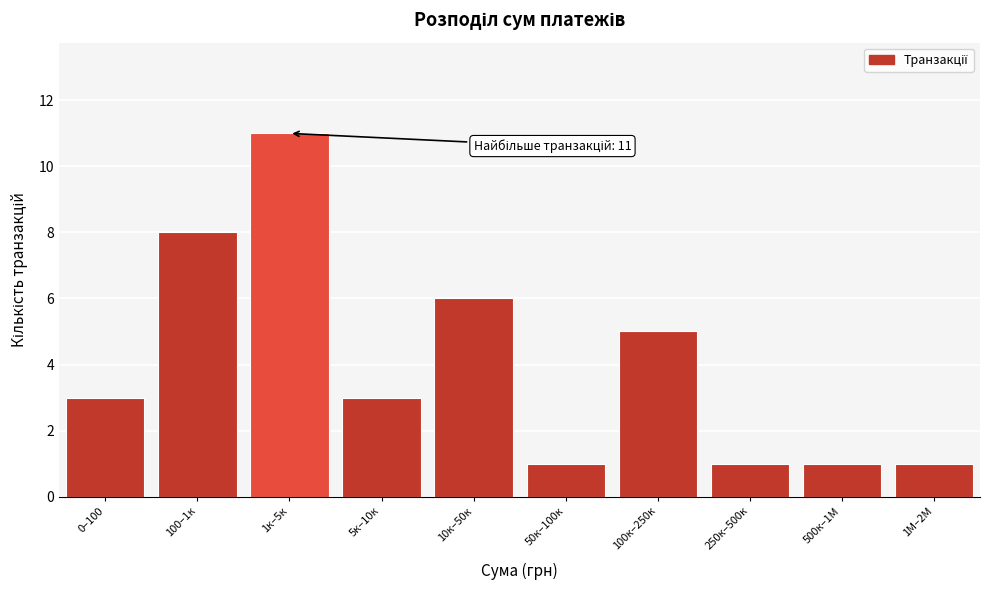

Reading left to right, extract all data points from this chart.

0–100=3	100–1к=8	1к–5к=11	5к–10к=3	10к–50к=6	50к–100к=1	100к–250к=5	250к–500к=1	500к–1М=1	1М–2М=1